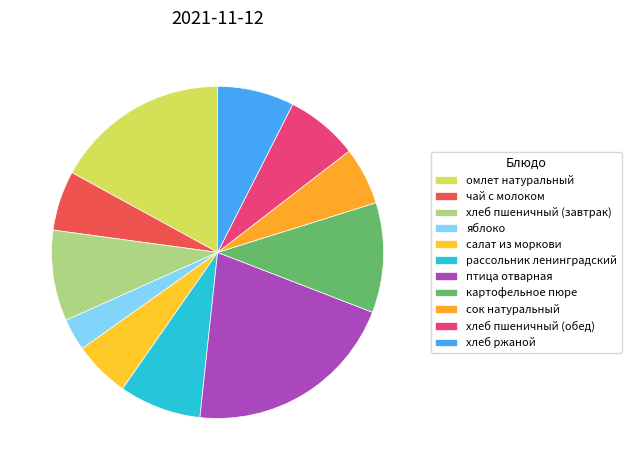

How many slices are in this pie chart?

11